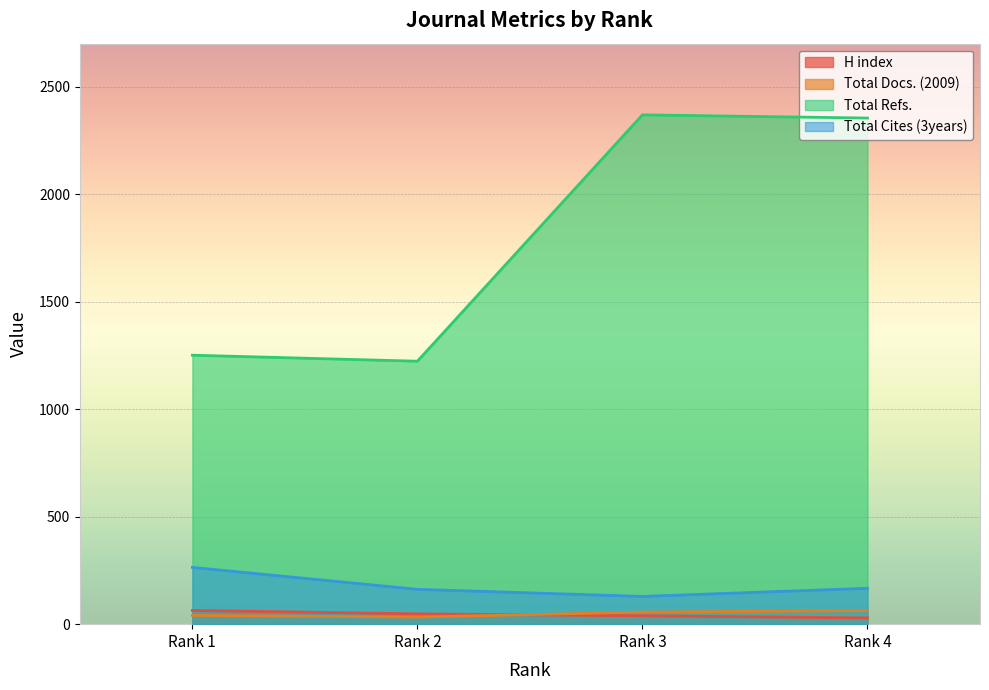

At which category does Total Docs. (2009) reach its first local valley?

Rank 2